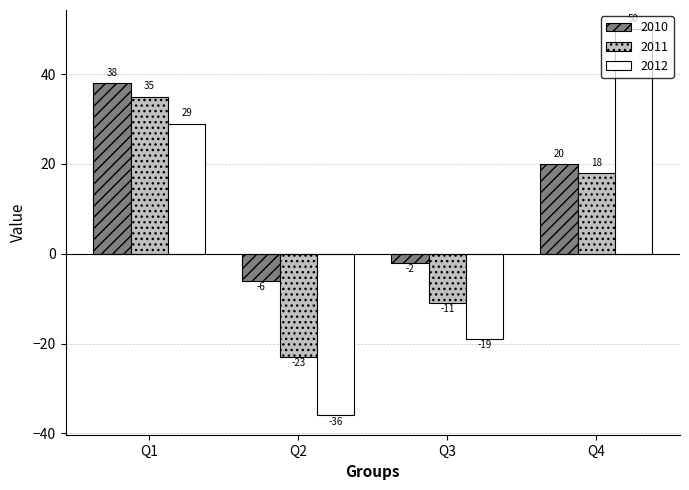

Which series has the largest range (max minus min)?

2012